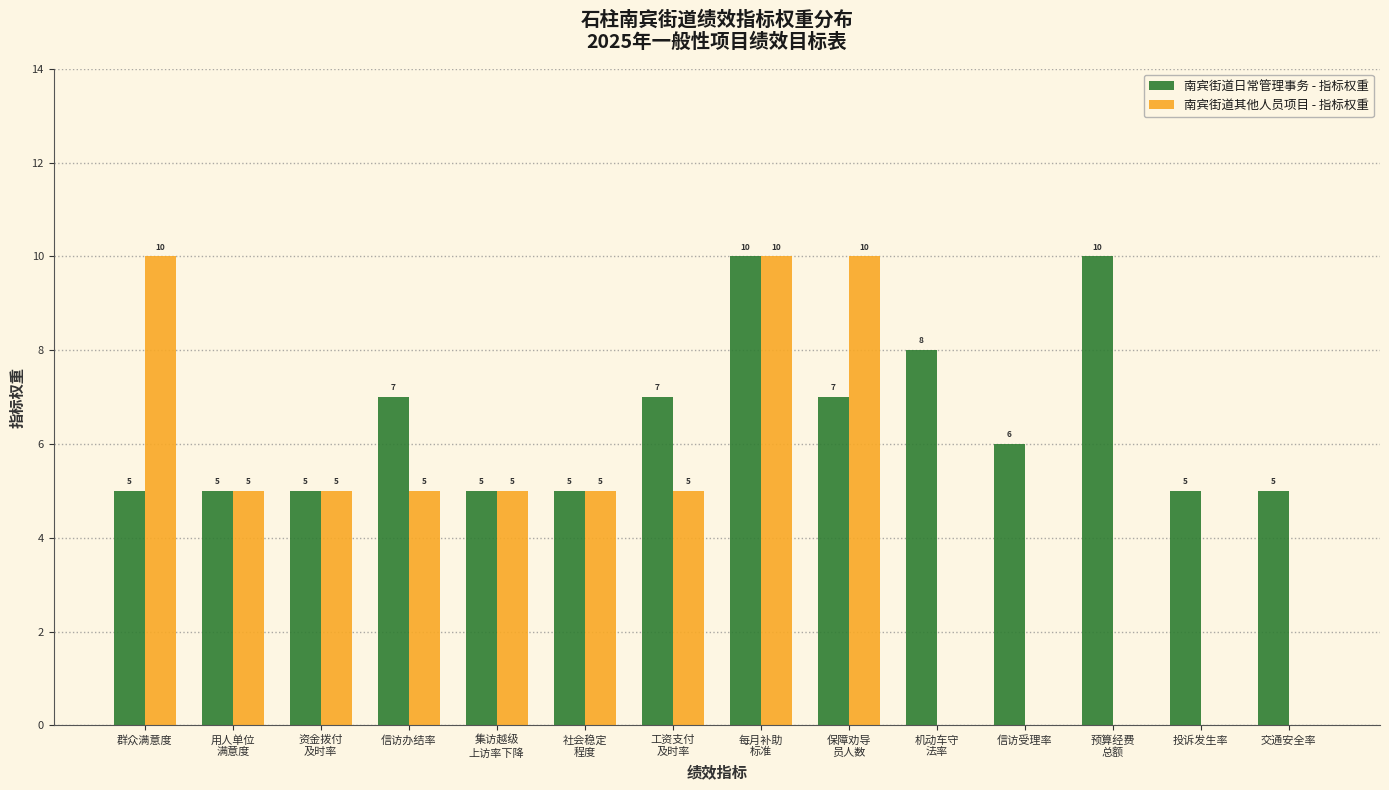

What are all the series names shown in the legend?

南宾街道日常管理事务 - 指标权重, 南宾街道其他人员项目 - 指标权重